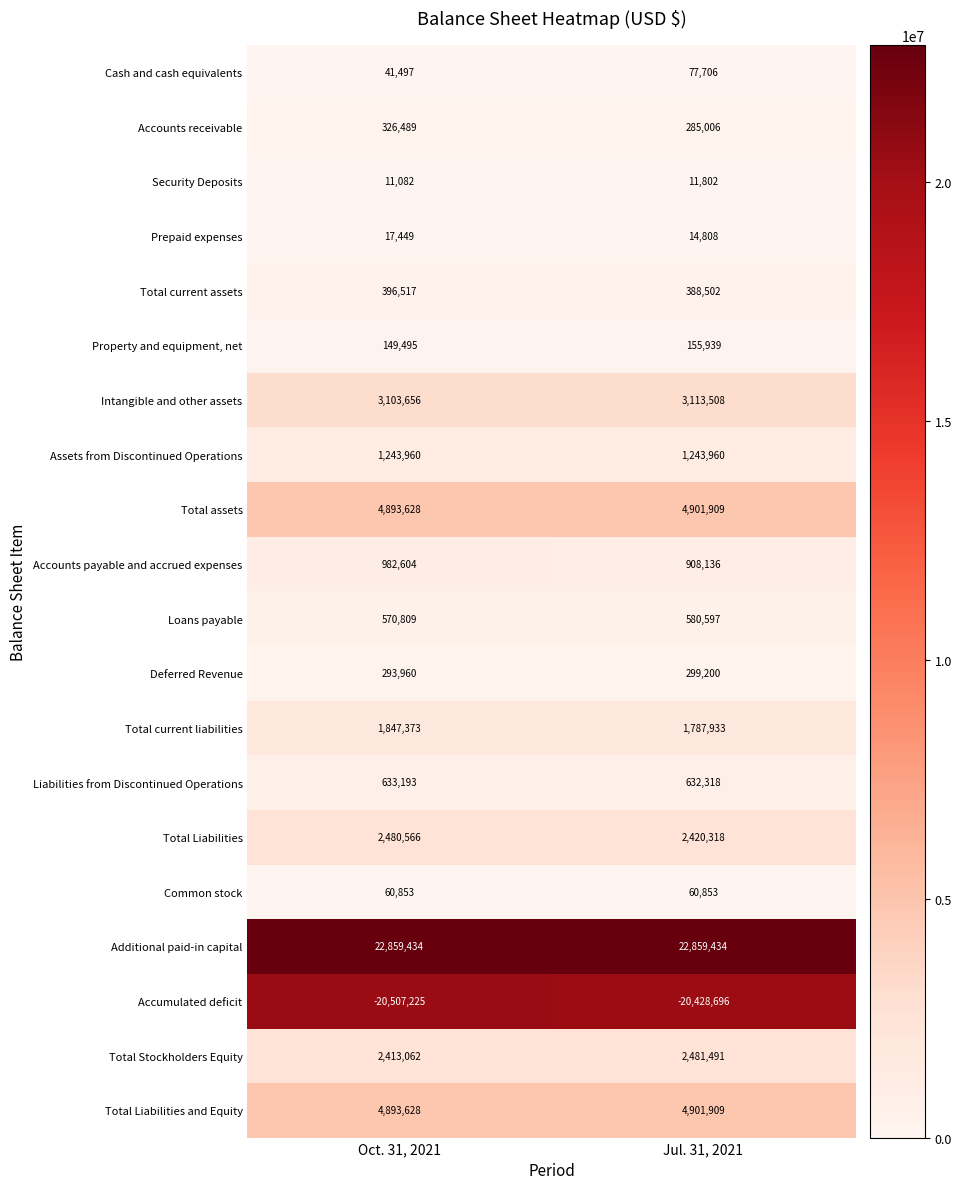

What is the sum of the Total current liabilities values at Jul. 31, 2021 and Oct. 31, 2021?

3635306